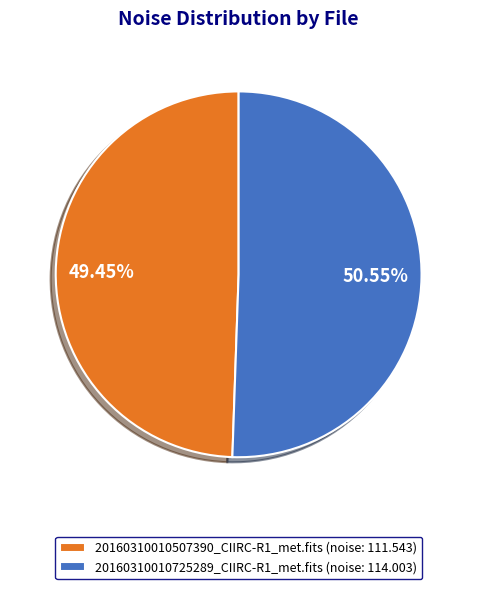

To the nearest percent, what is the difference between the largest and smallest slice percentages?

1%